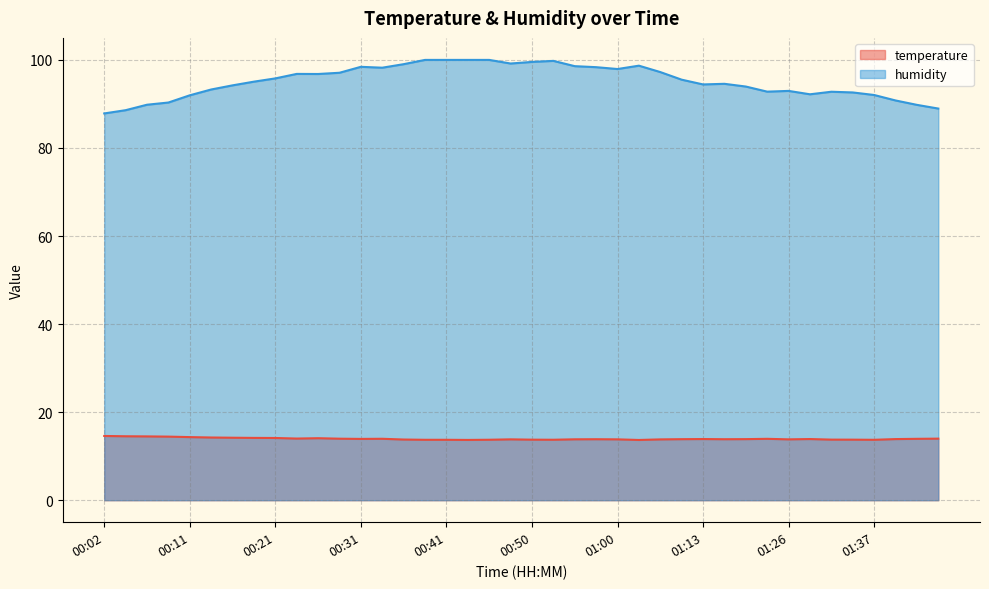

What is the minimum value shown in the chart?

13.7